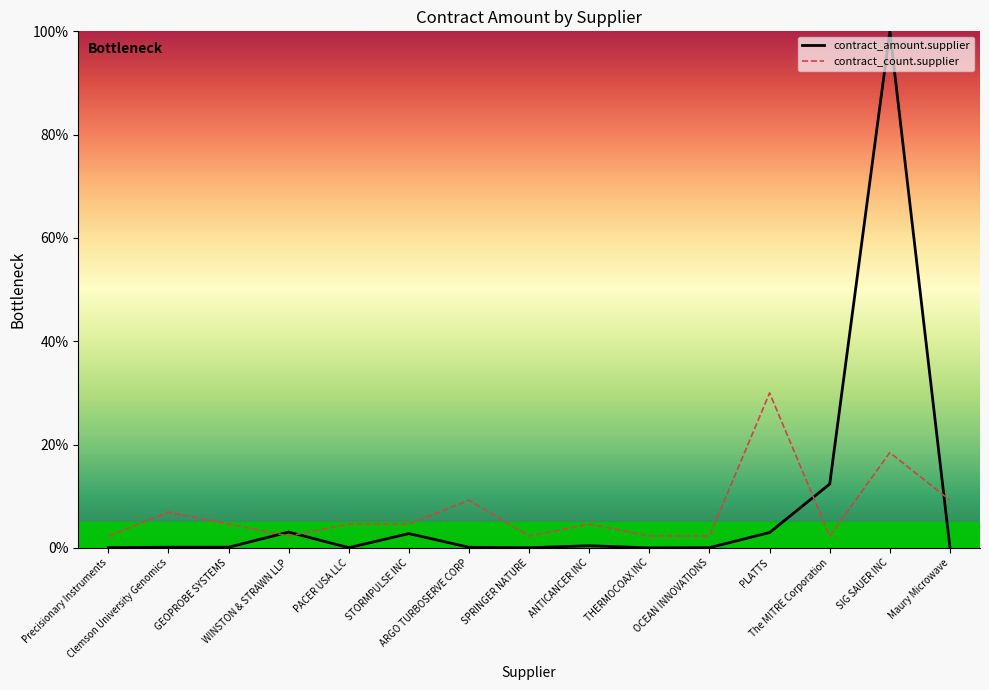

Reading left to right, transcribe all the data shown in this chart.

contract_amount.supplier: 0.1	0.1	0.1	3.1	0.0	2.8	0.1	0.0	0.4	0.0	0.1	3.0	12.4	100.0	0.1
contract_count.supplier: 2.3	6.9	4.6	2.3	4.6	4.6	9.2	2.3	4.6	2.3	2.3	30.0	2.3	18.5	9.2